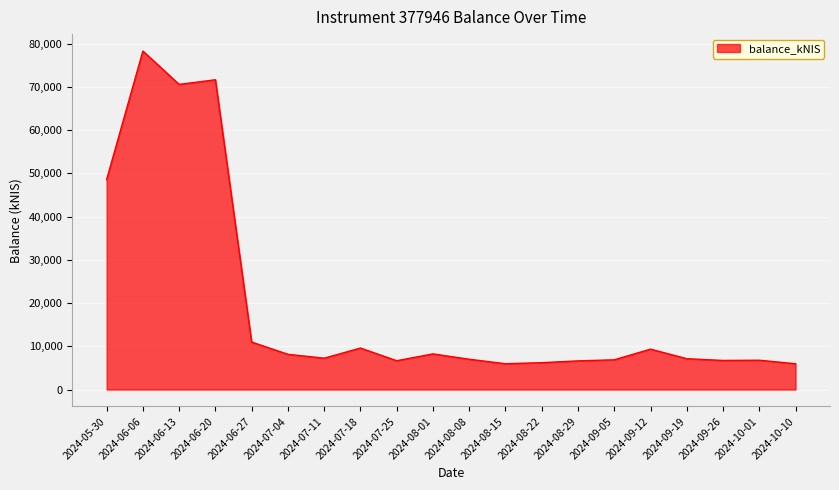

What is the minimum value shown in the chart?

5974.1